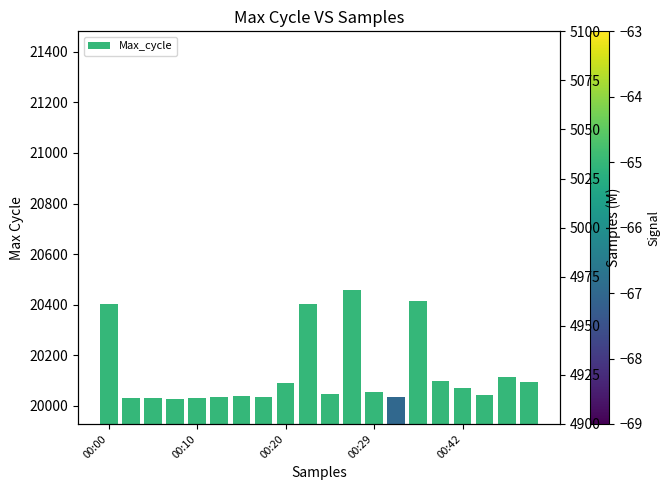

The value of Samples (M) at 00:42 is 5.0. True or false?

True